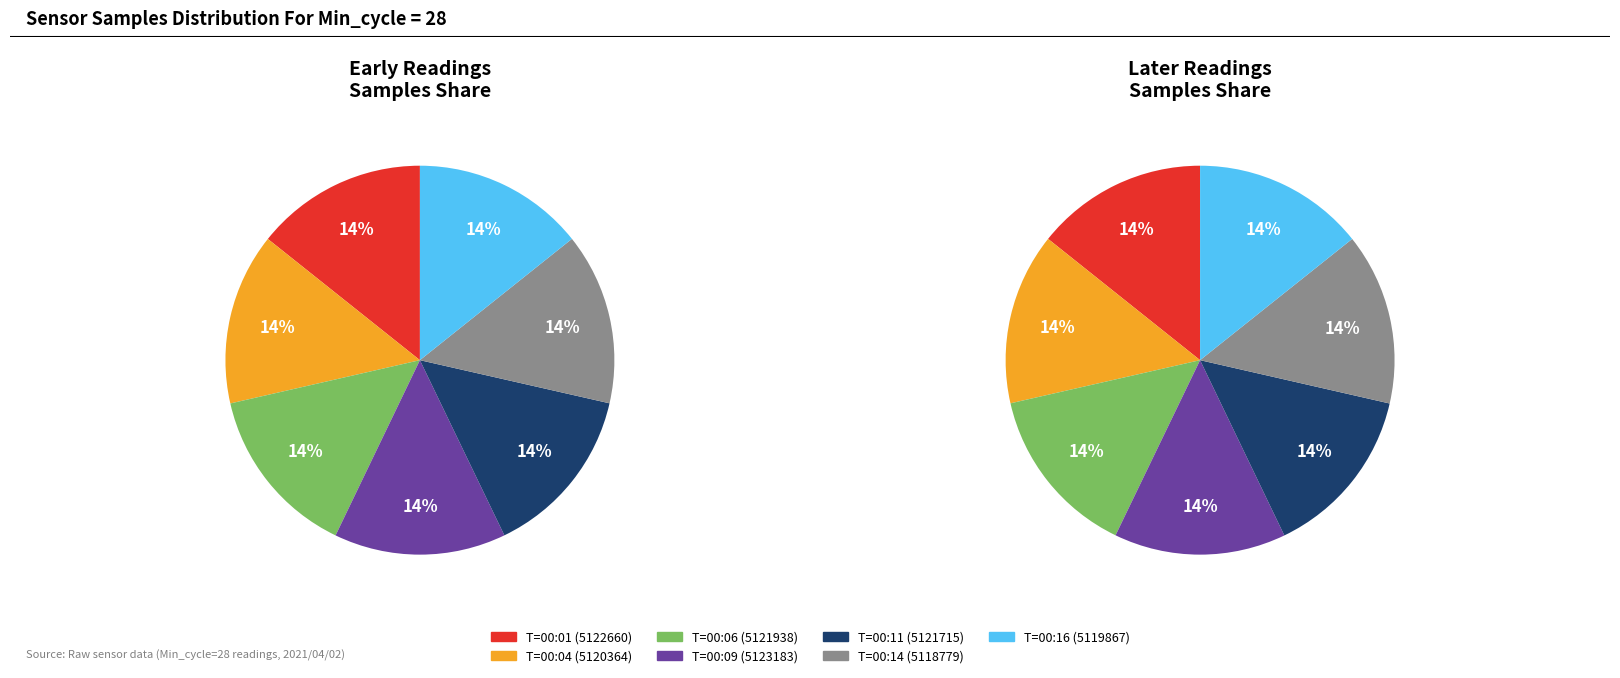

Is Min_cycle=28 (Samples~5122660) the majority of the pie?

No